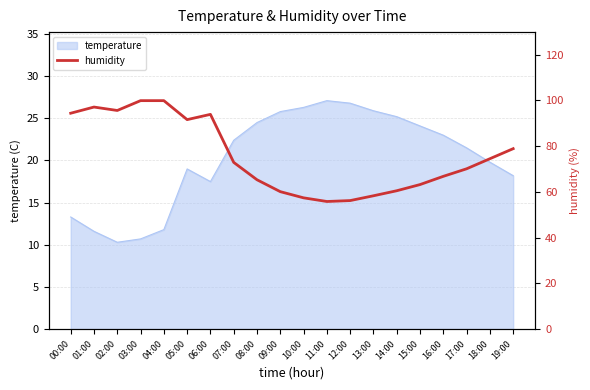

At which label does temperature first exceed 22?

07:00